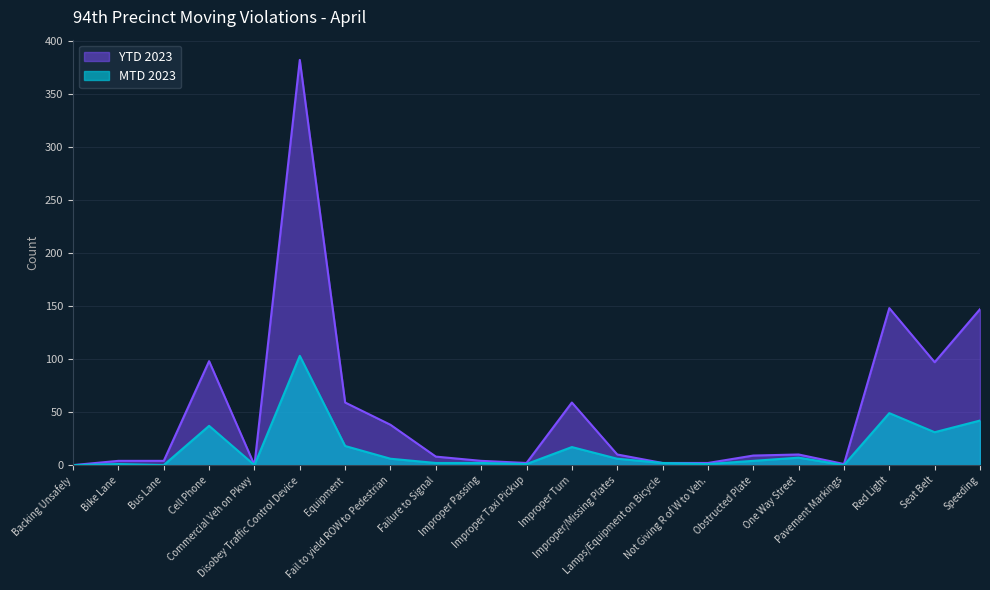

How many values in the YTD 2023 series are below 9?

10